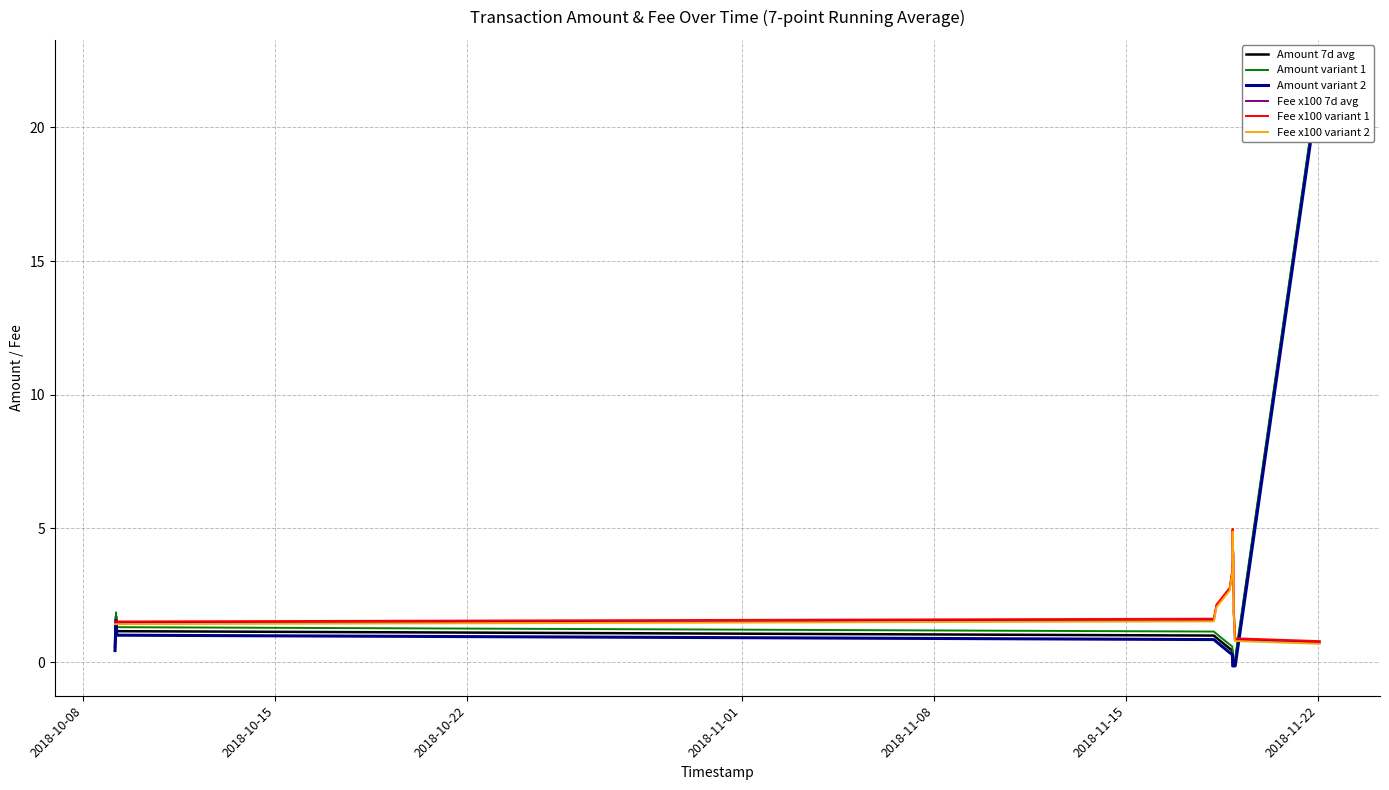

True or false: Amount variant 2 has a value of -0.1 at 22.

False